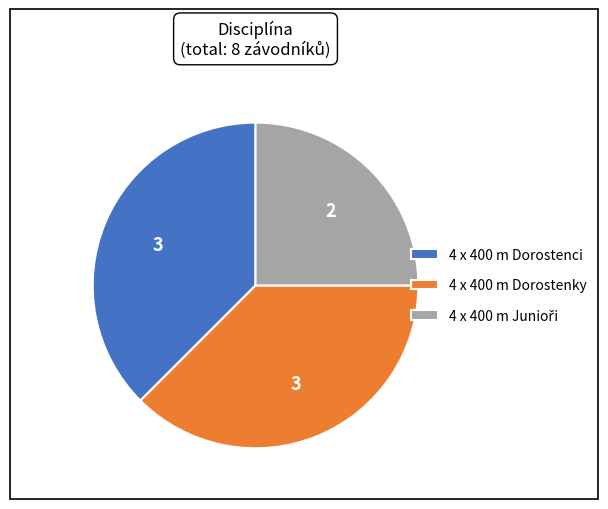

True or false: 4 x 400 m Dorostenky accounts for 26% of the total.

False